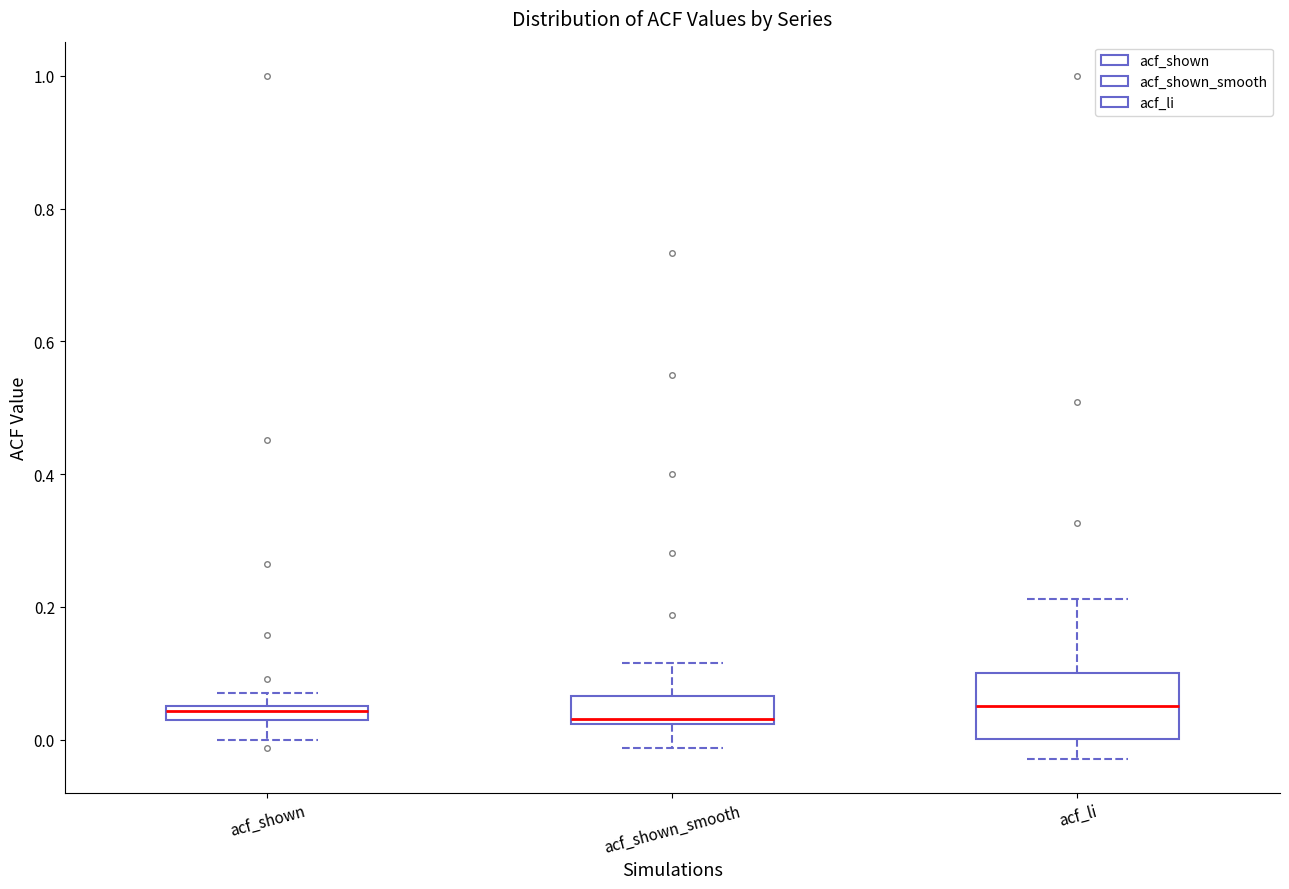

Which box is the tallest, from its lower edge to its upper edge?

acf_li